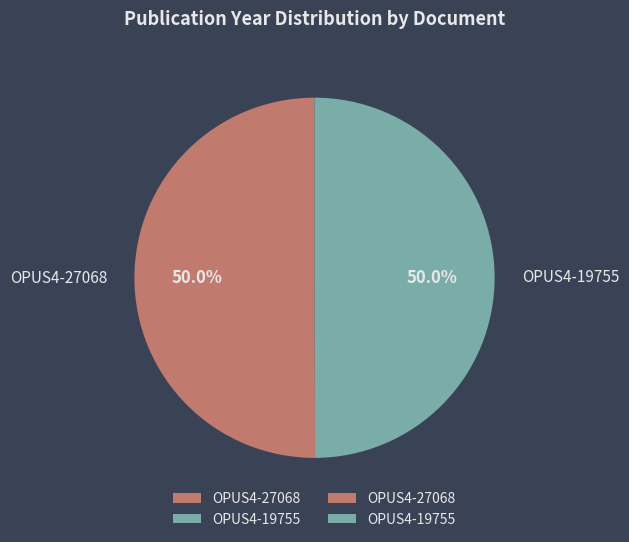

What is the ratio of the value at OPUS4-19755 to the value at OPUS4-27068?

1.0